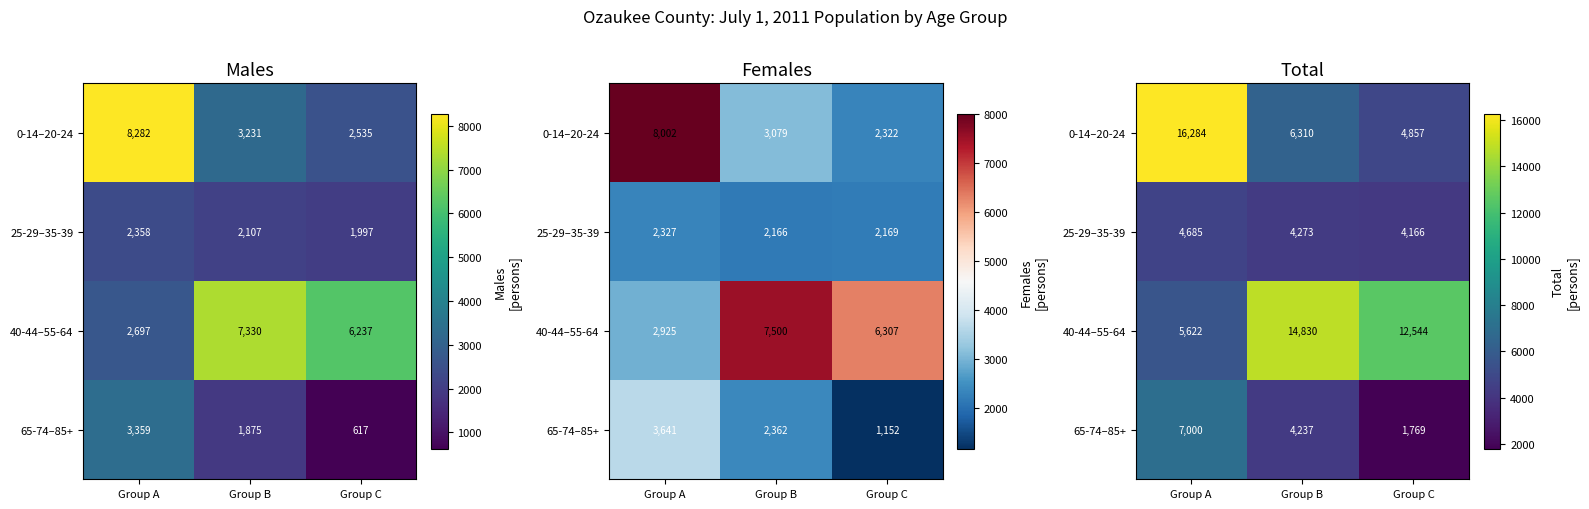

What is the lowest value of the 25-29–35-39 series?

4166